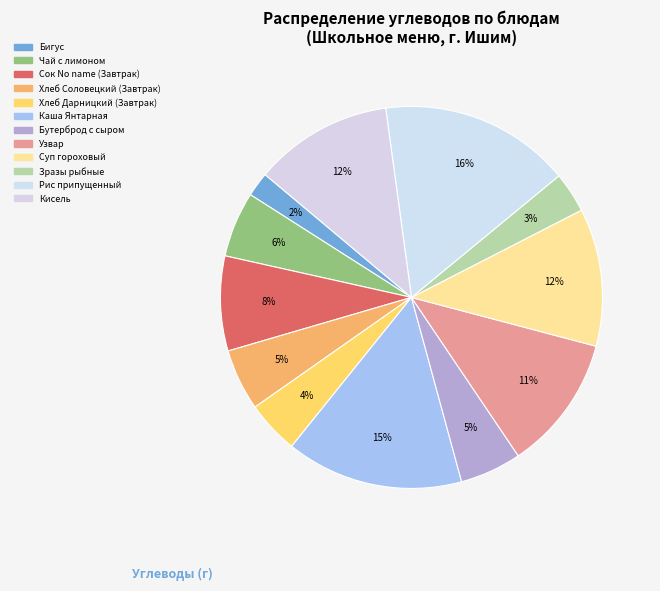

How many segments does this pie chart have?

12